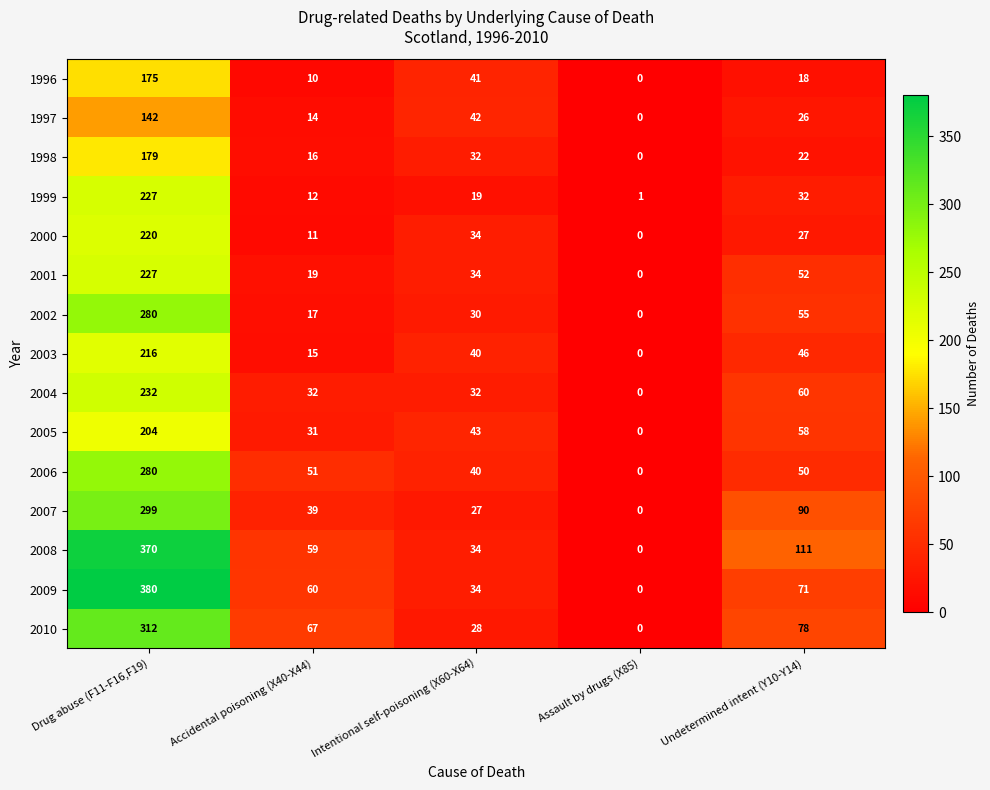

How many categories are shown in the chart?

5